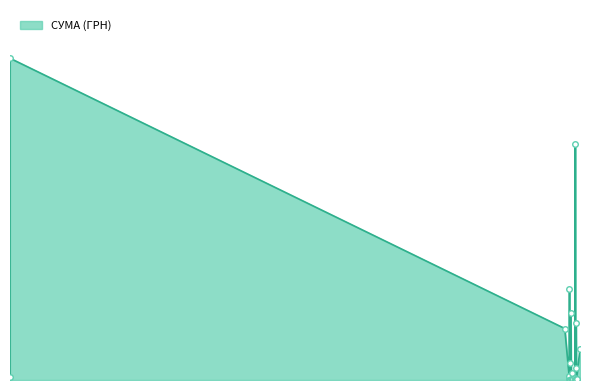

What is the greatest value displayed?

442101.0